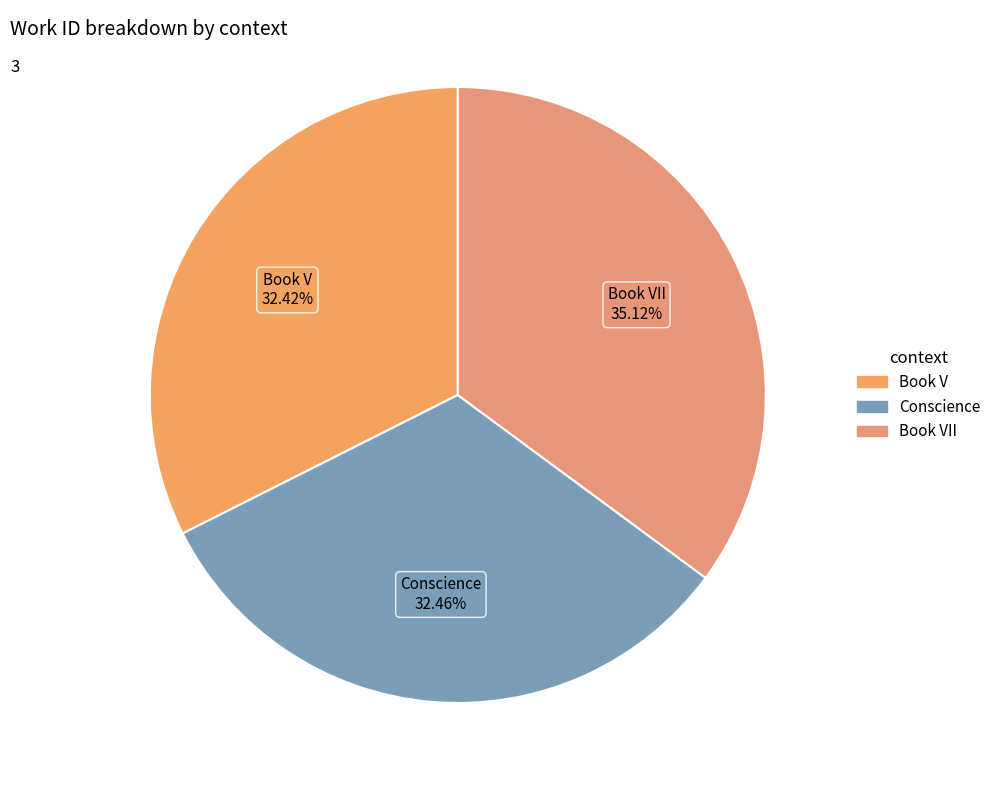

Rank the categories by value from lowest to highest.

Book V, Conscience, Book VII